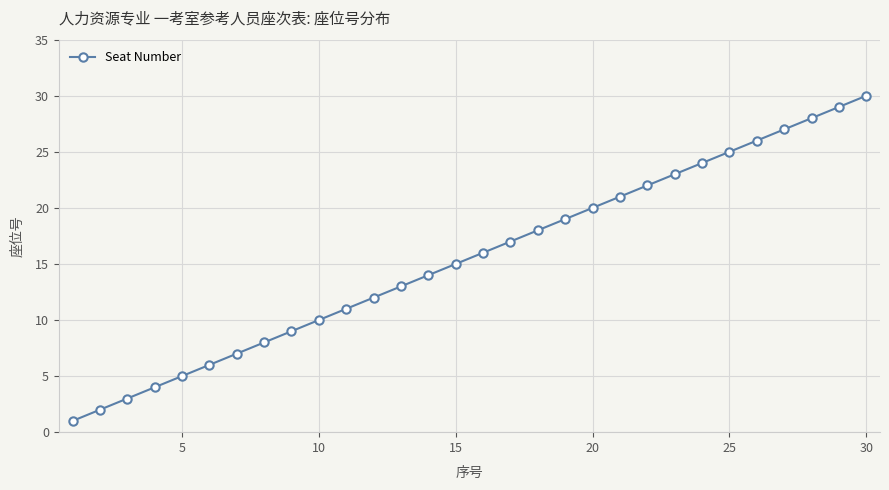

What is the greatest value displayed?

30